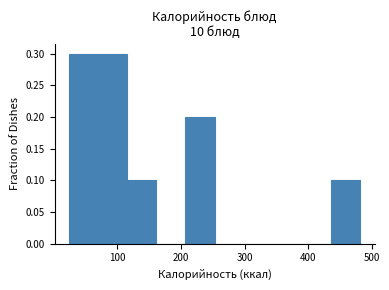

Reading left to right, transcribe this chart: for each bar, give the range it covers on the x-axis and its height. Neither the bar edges nor the heights are printed on the chart, so give them approximately, as read against the axes.

20 to 70: 0.3
70 to 120: 0.3
120 to 160: 0.1
160 to 210: 0
210 to 250: 0.2
250 to 300: 0
300 to 340: 0
340 to 390: 0
390 to 440: 0
440 to 480: 0.1